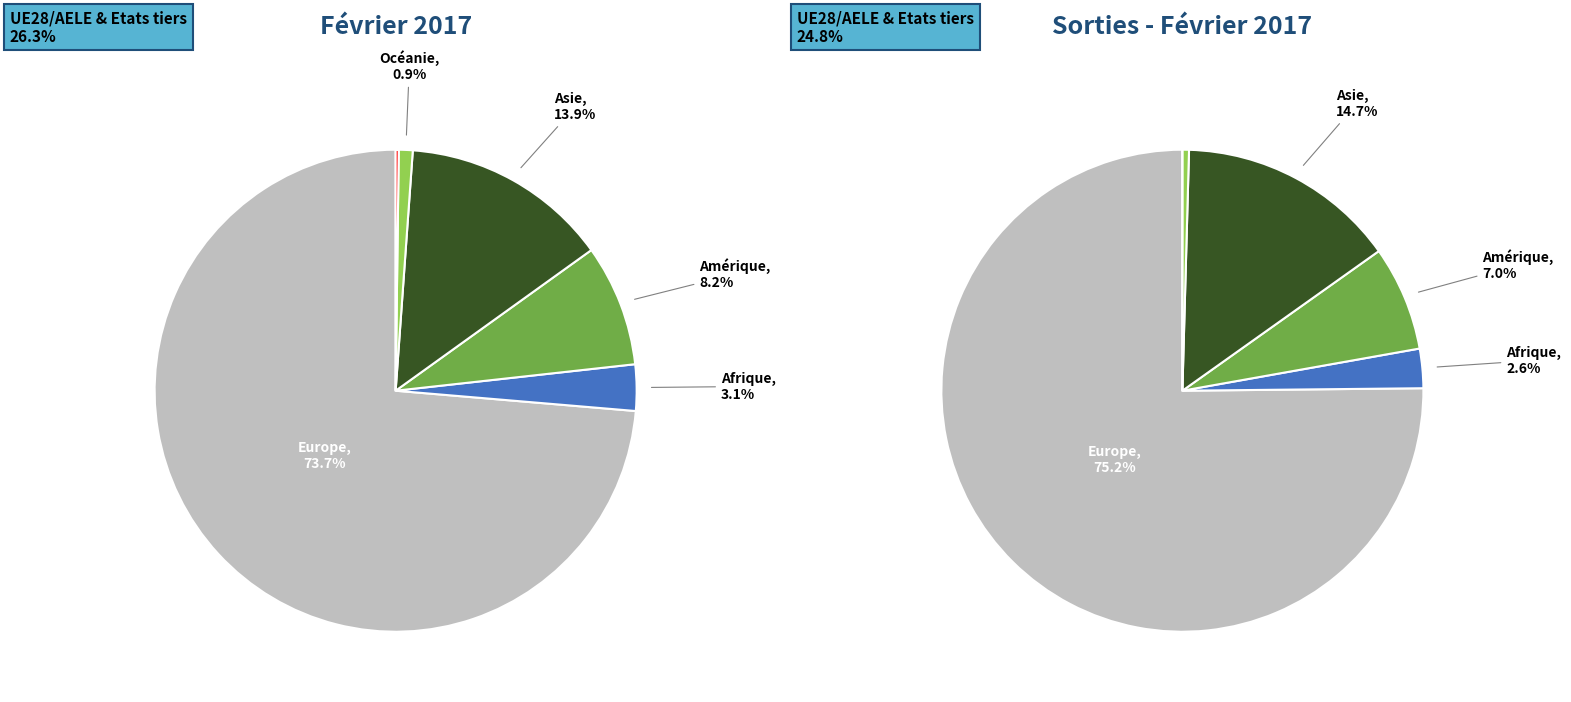

Is Europe the majority of the pie?

Yes